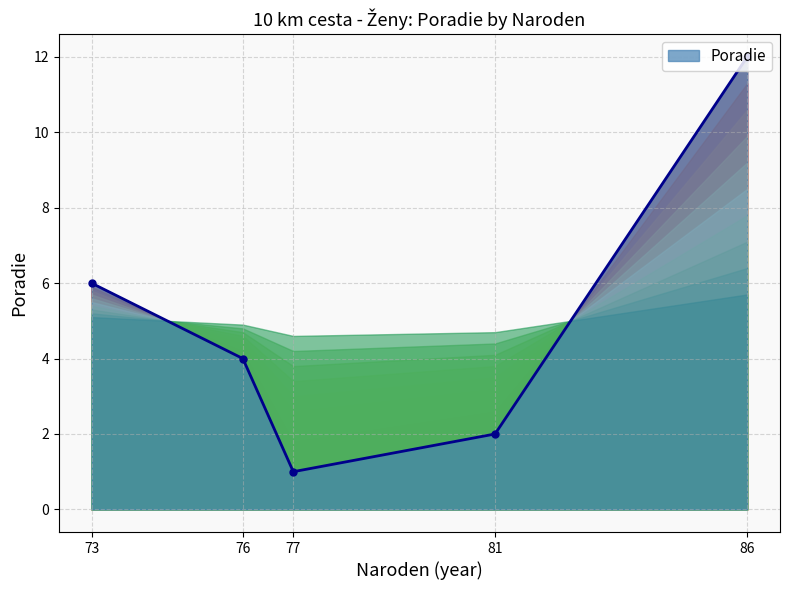

What is the value of the 2nd point from the left?

4